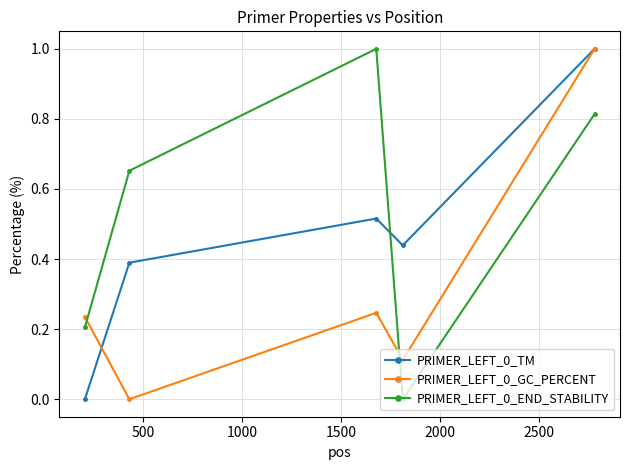

True or false: PRIMER_LEFT_0_TM and PRIMER_LEFT_0_END_STABILITY cross at least once.

True